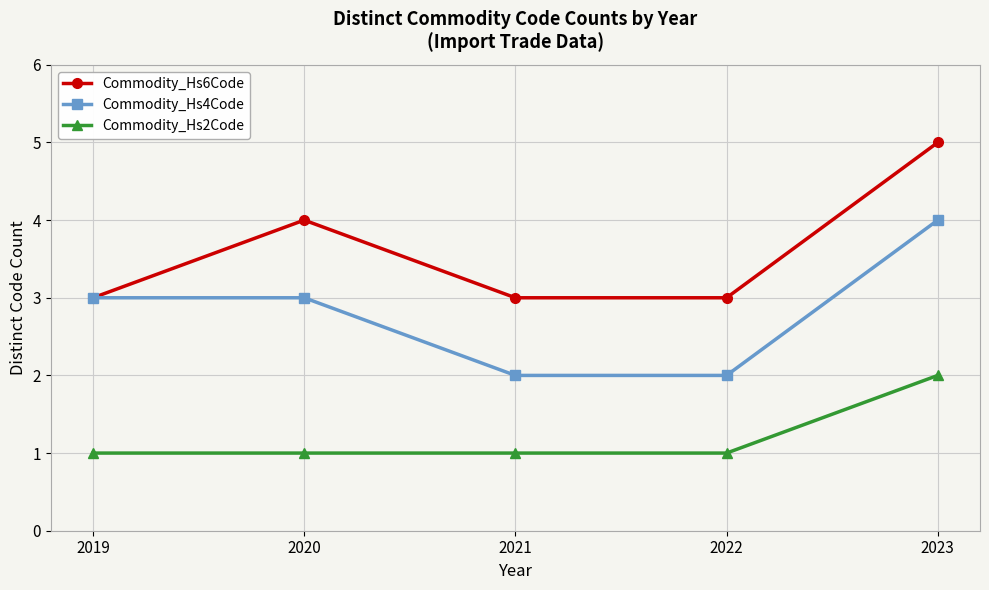

True or false: Commodity_Hs4Code and Commodity_Hs2Code intersect in this chart.

False